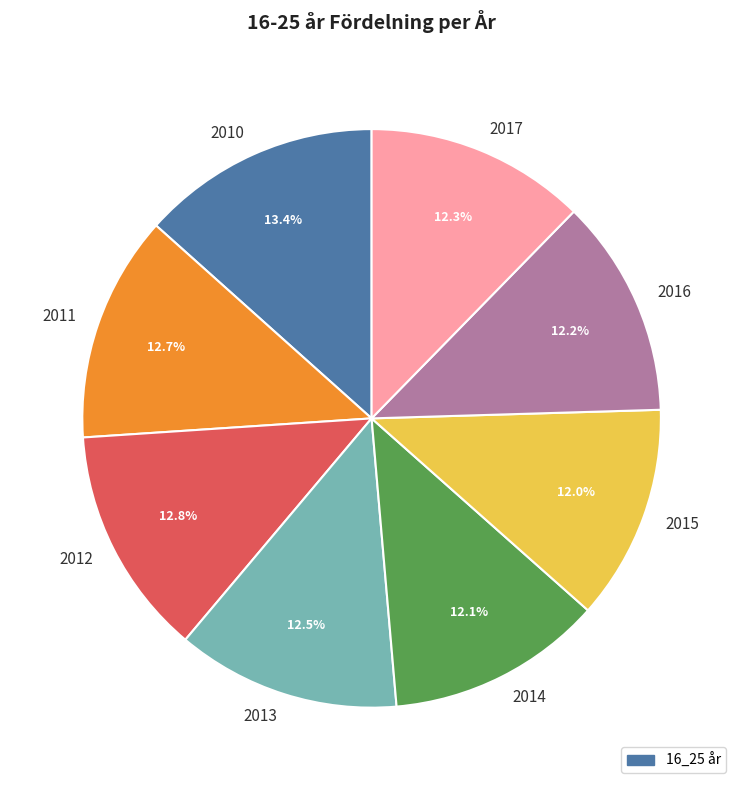

To the nearest percent, what percentage of the pie is 2016?

12%